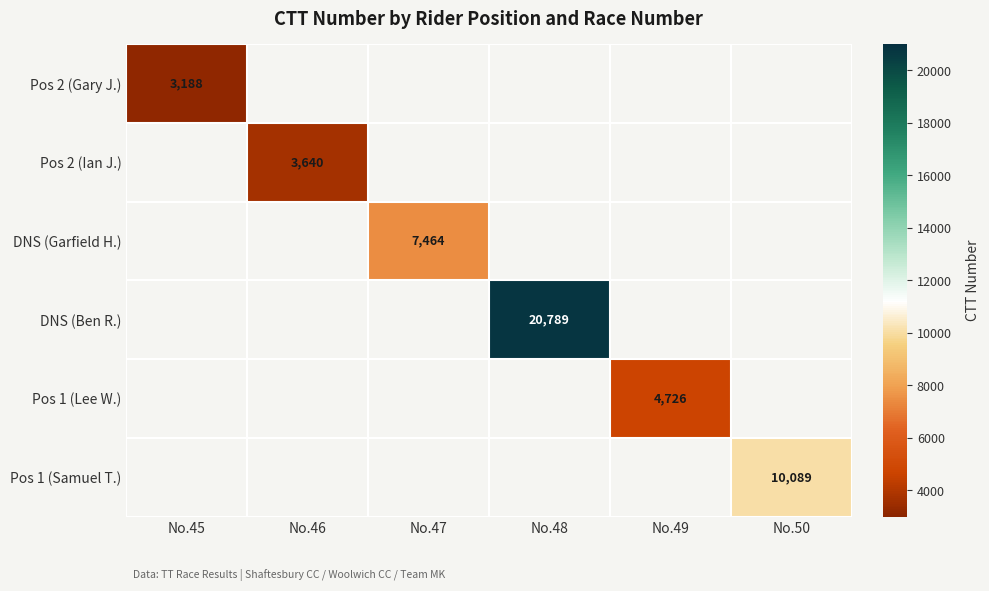

The value of Pos 2 (Gary J.) at No.45 is 3188. True or false?

True